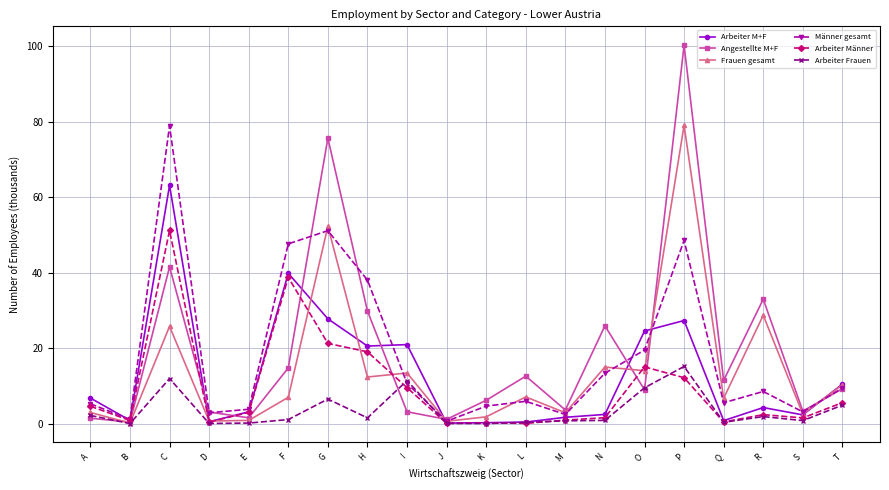

What is the difference between the maximum and second lowest values in the Arbeiter M+F series?

62.9